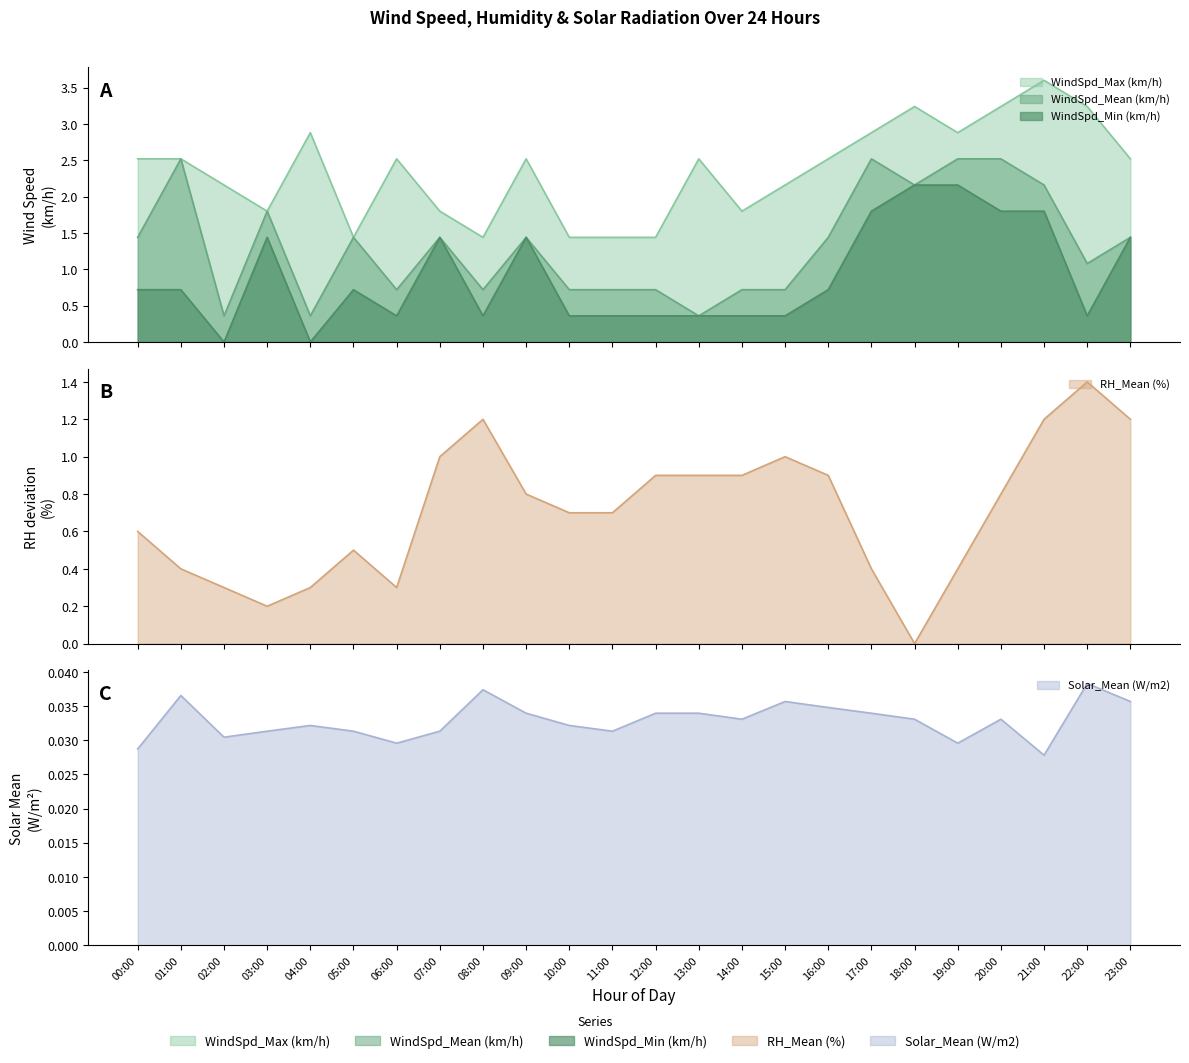

Which has a higher value, 00:00 or 06:00?

00:00